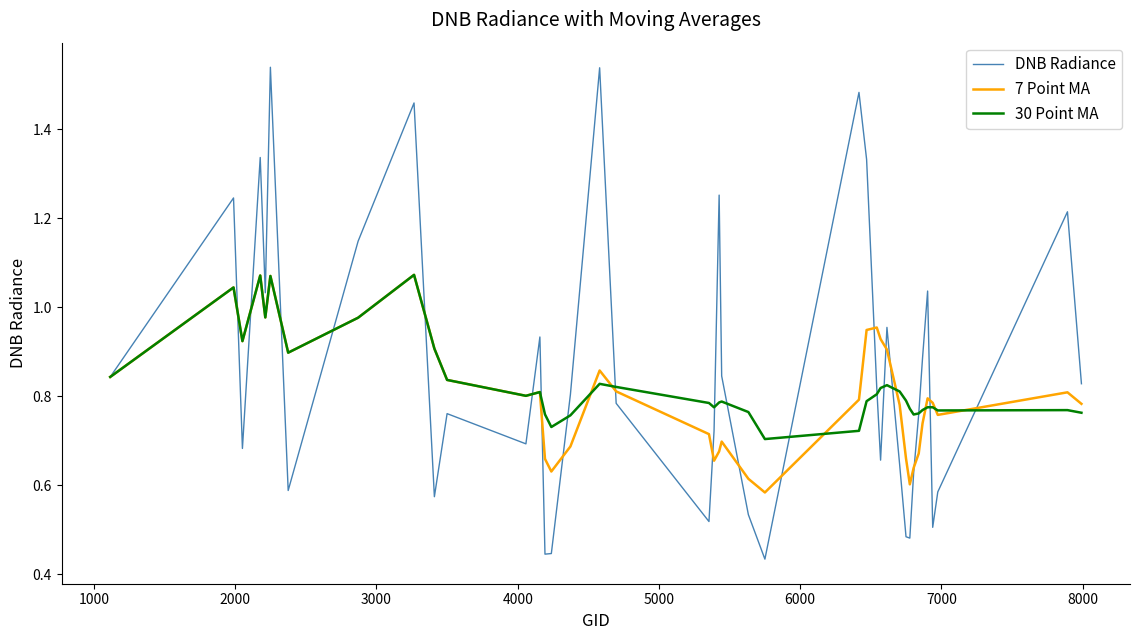

Which series has the largest range (max minus min)?

DNB Radiance